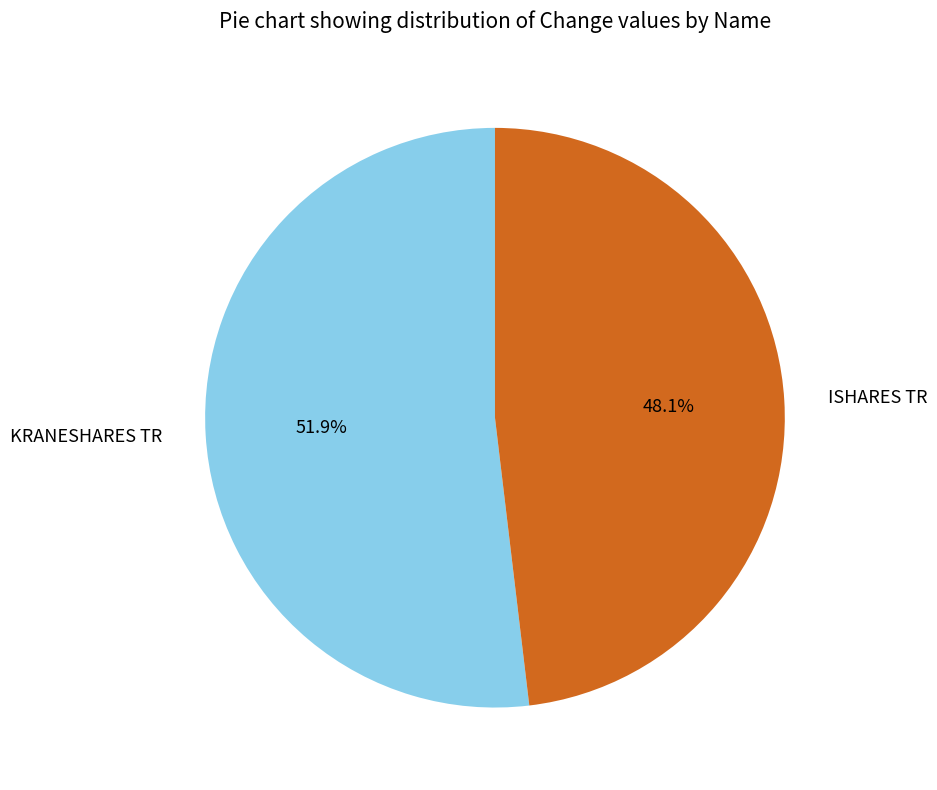

To the nearest percent, what portion does ISHARES TR represent?

48%